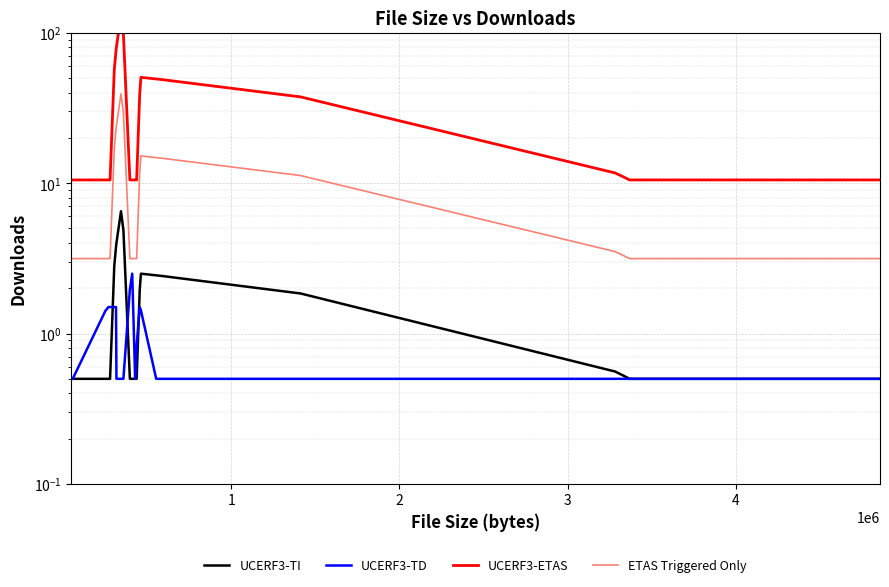

The value of UCERF3-TI at 29 is 2.6. True or false?

False